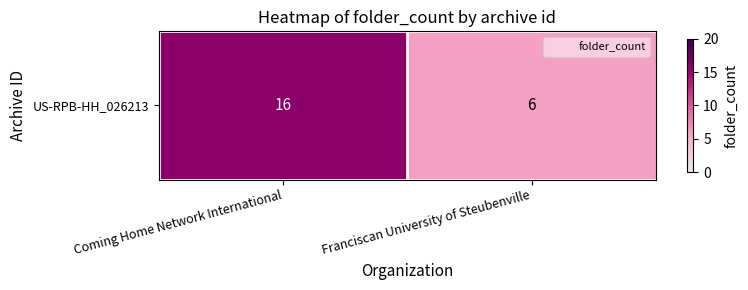

What is the smallest value displayed?

6